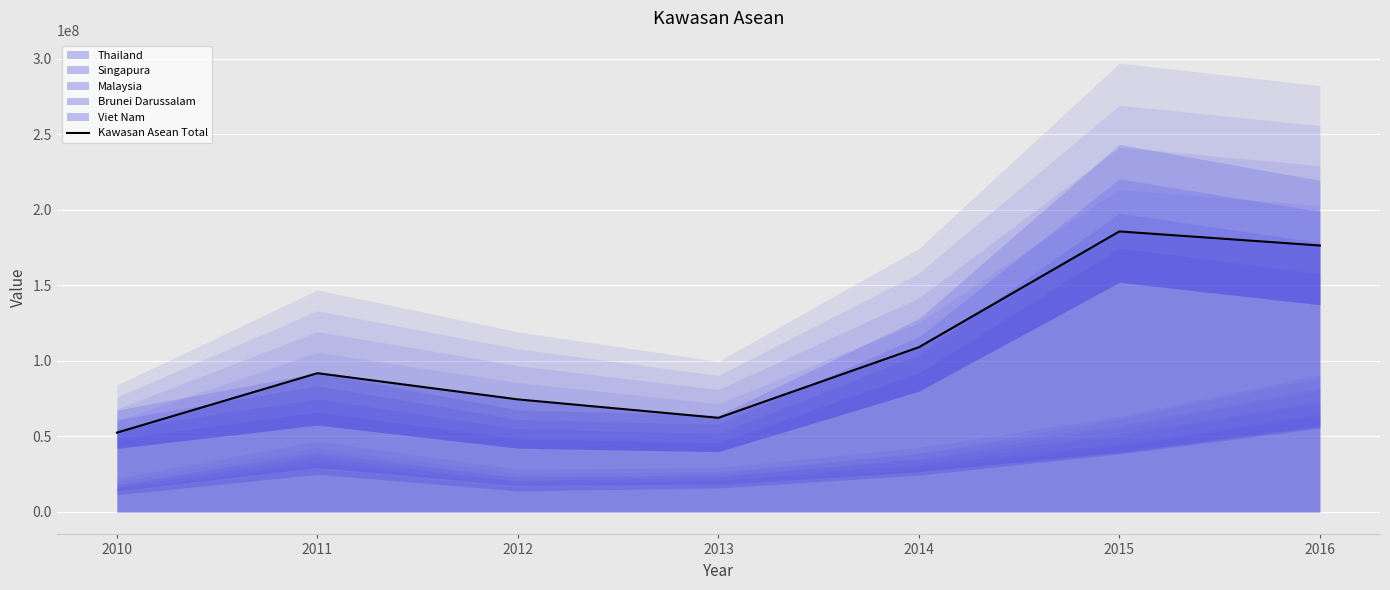

List the labels in order of value, smallest first.

2010, 2013, 2012, 2011, 2014, 2016, 2015